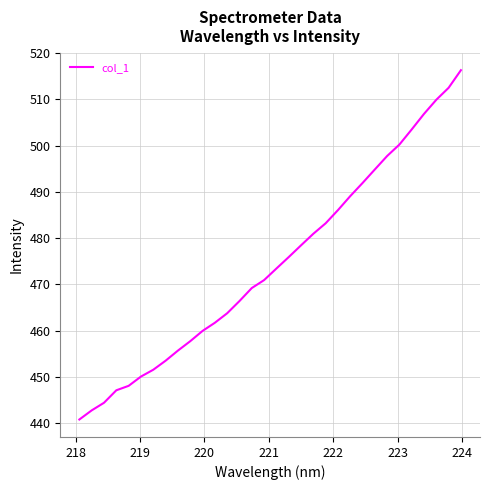

What is the difference between the maximum and minimum values?

75.5